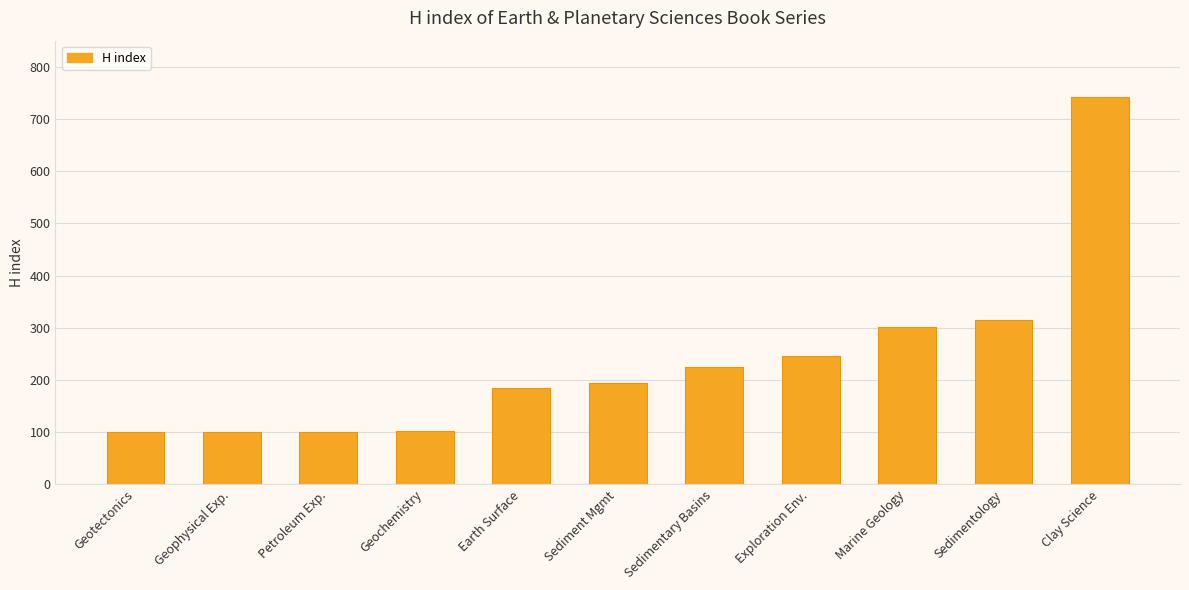

Count the number of data series in this chart.

1